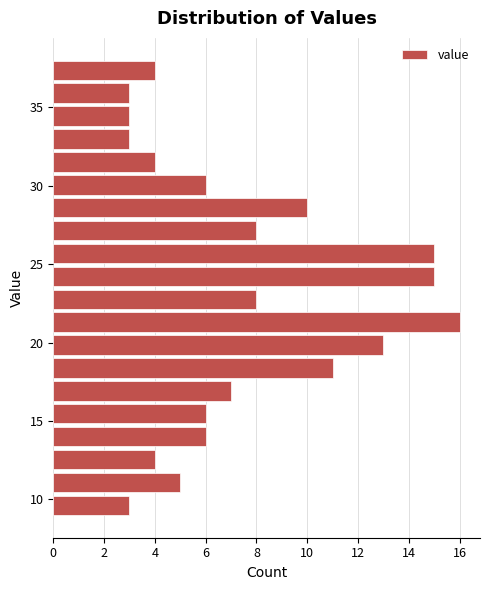

Around what value on the y-axis is the longest bar? Give the approximate position of its centre, as read against the axis.

21.5